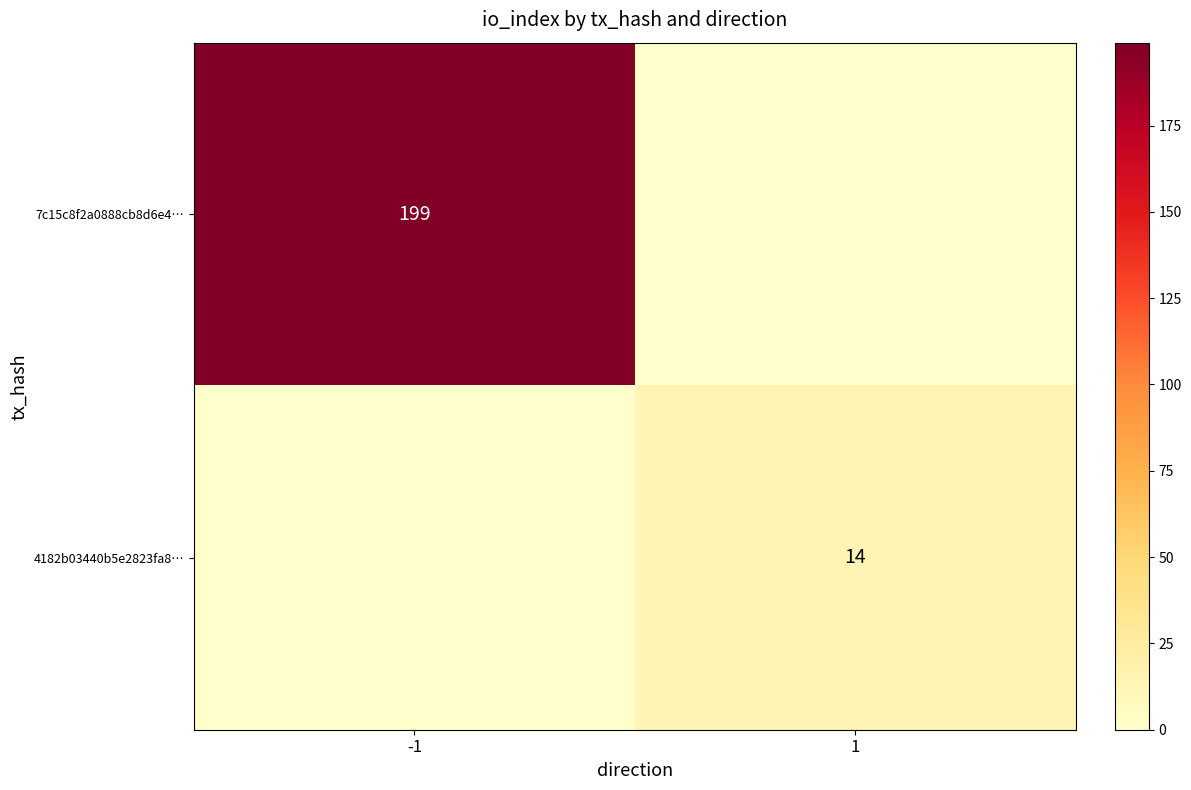

Between 1 and -1, which is larger?

-1